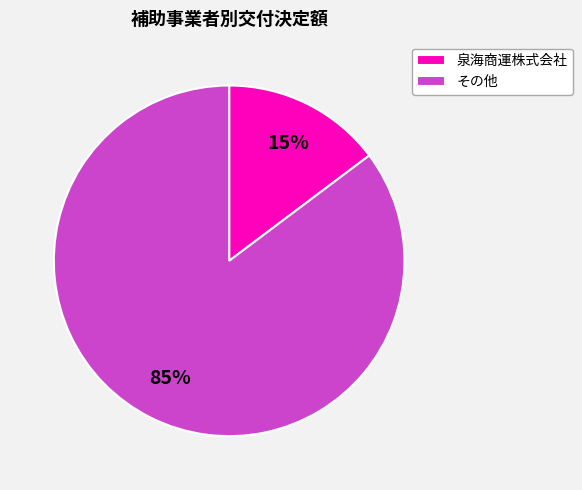

Does その他 represent more than half of the total?

Yes